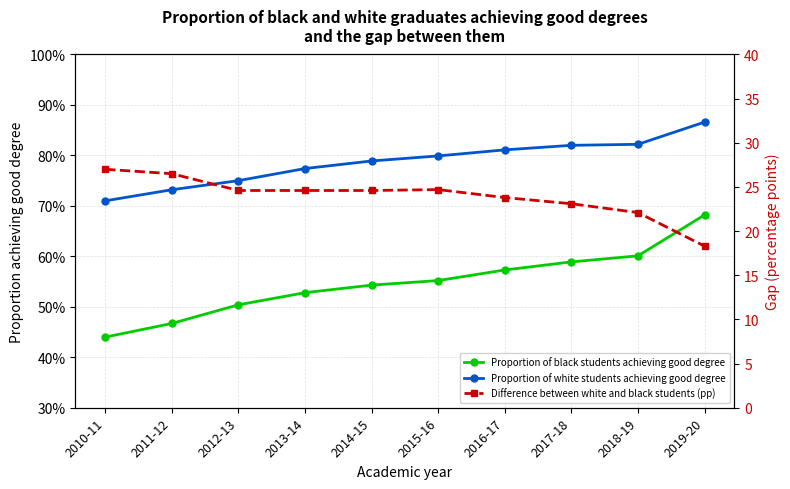

What is the spread (max minus min) of values at 2019-20?

17.6